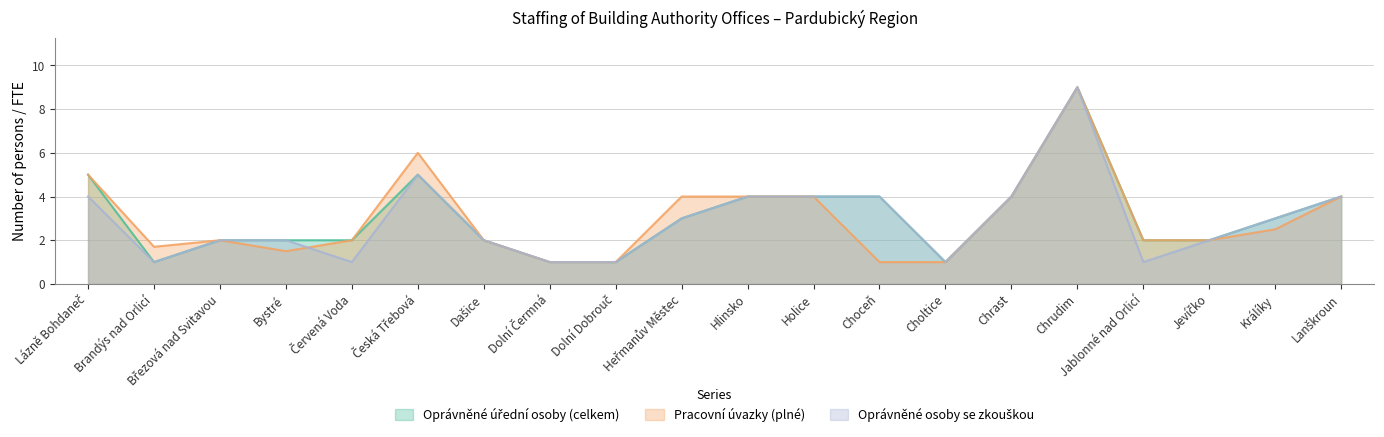

Which has a higher value, Brandýs nad Orlicí or Bystré?

Bystré